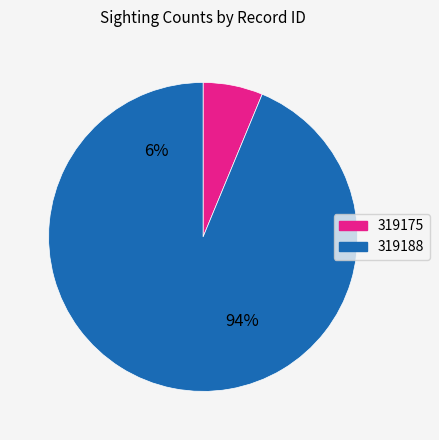

Count the number of slices in the pie.

2